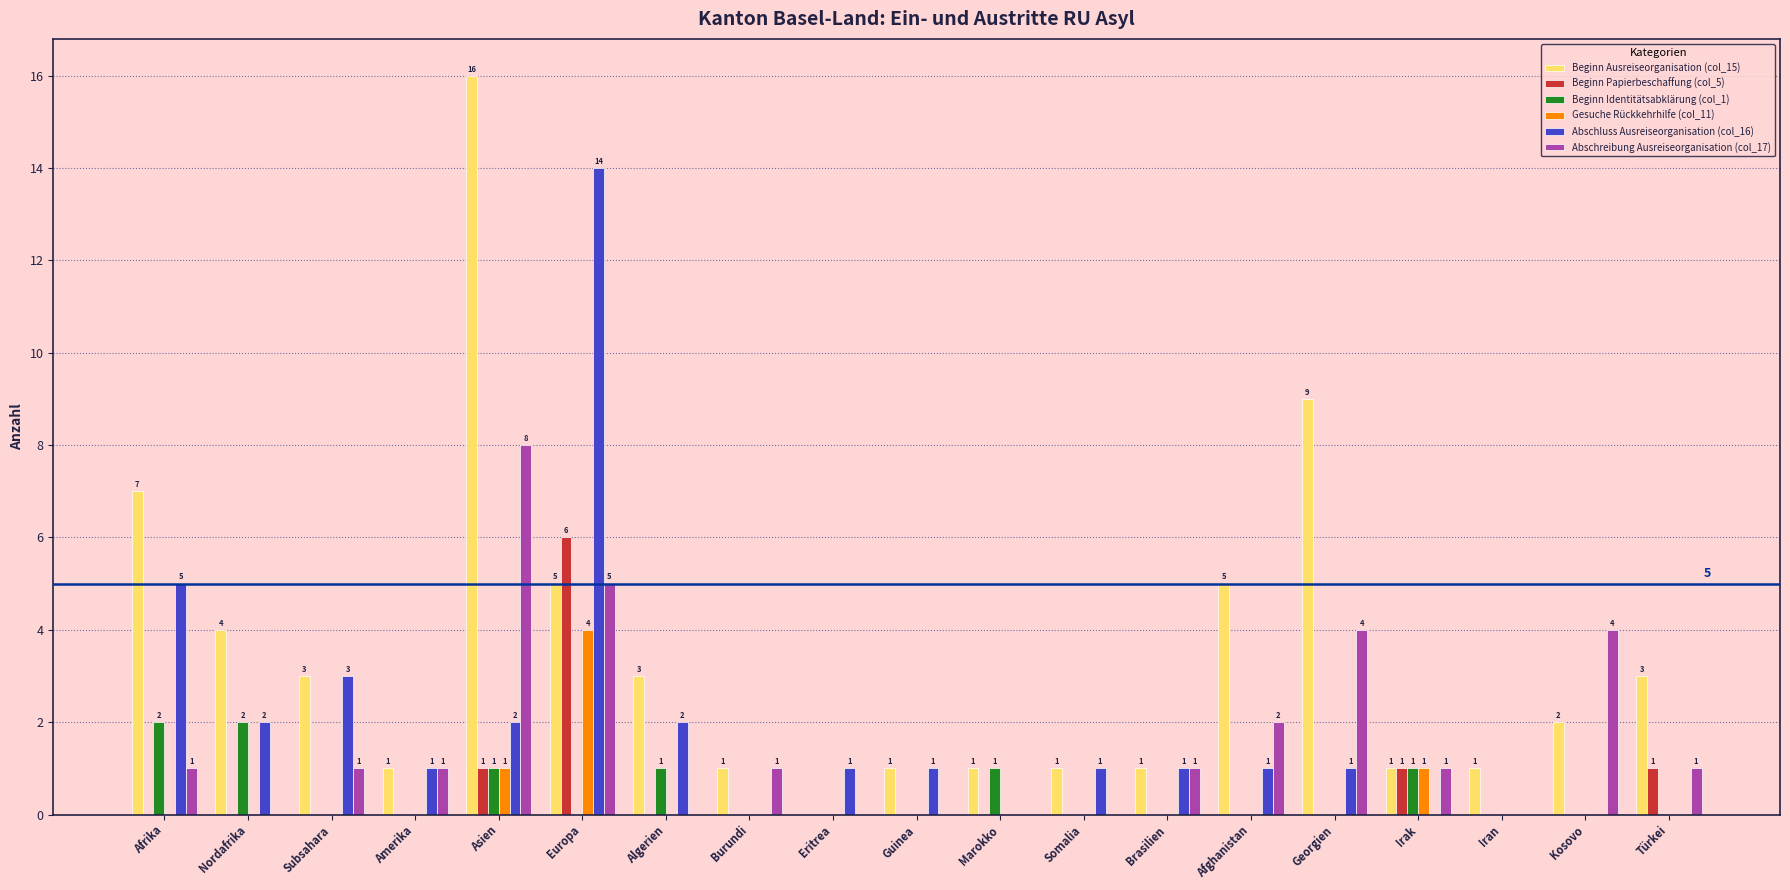

How many categories are shown in the chart?

19